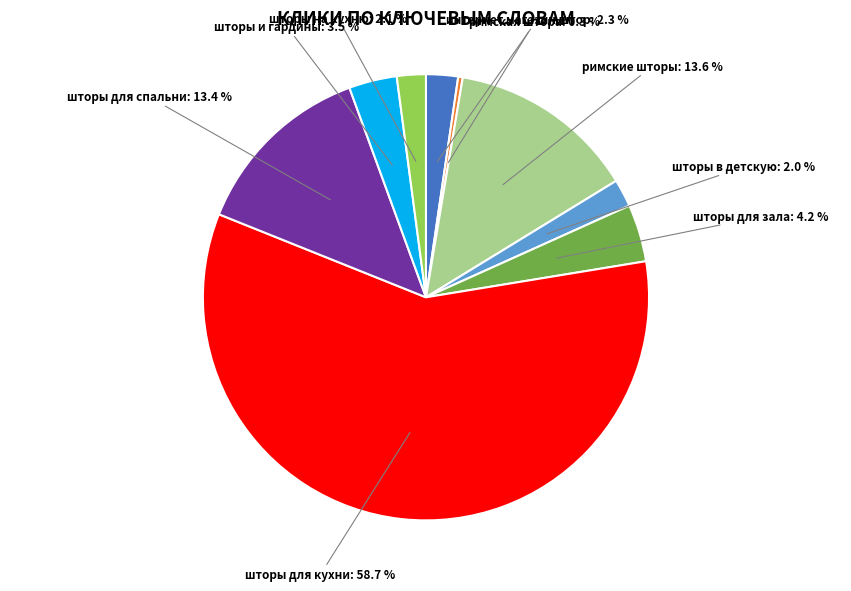

Combined, what portion of the pie is шторы для зала and шторы для кухни?

62.8%